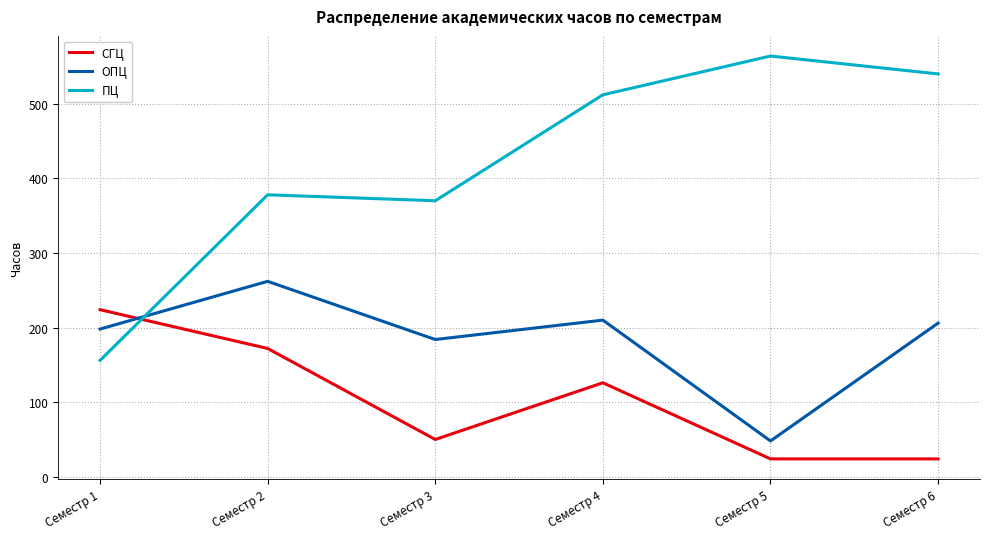

Where is ПЦ nearest to the value 360?

Семестр 3